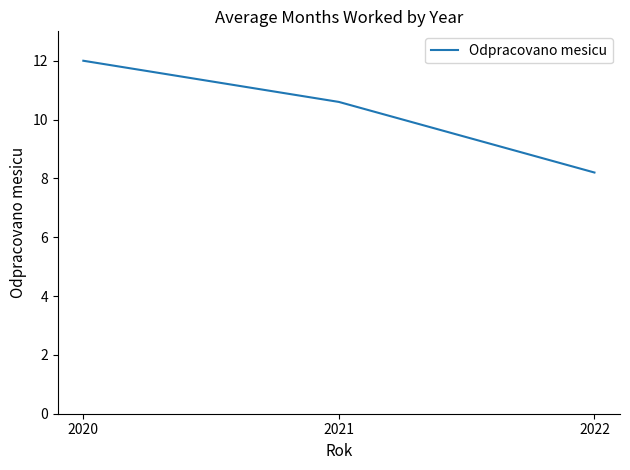

The chart shows a value of 10.9 at 2022. True or false?

False